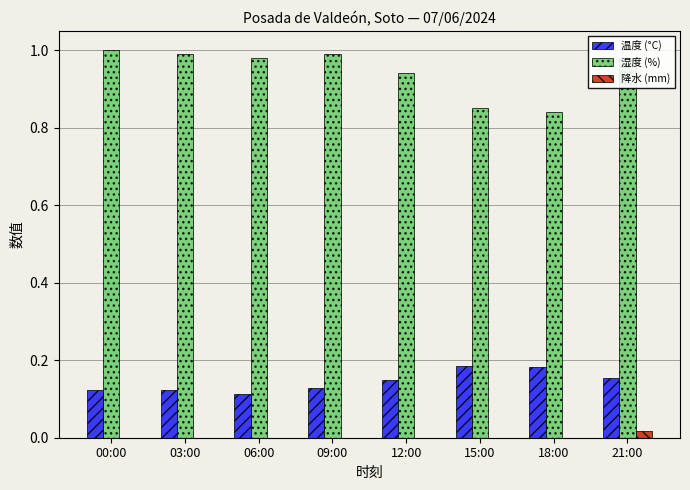

Where is 湿度 (%) nearest to the value 0?

18:00